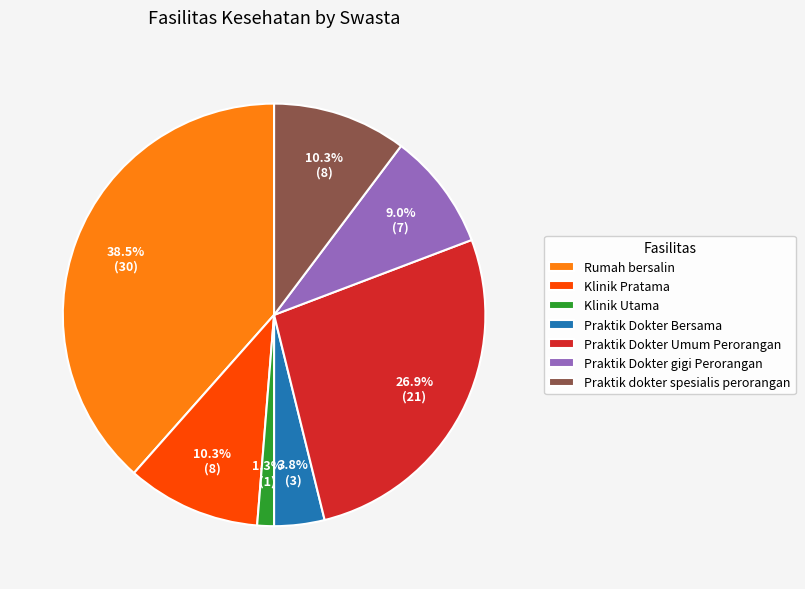

To the nearest percent, what percentage of the pie is Klinik Pratama?

10%